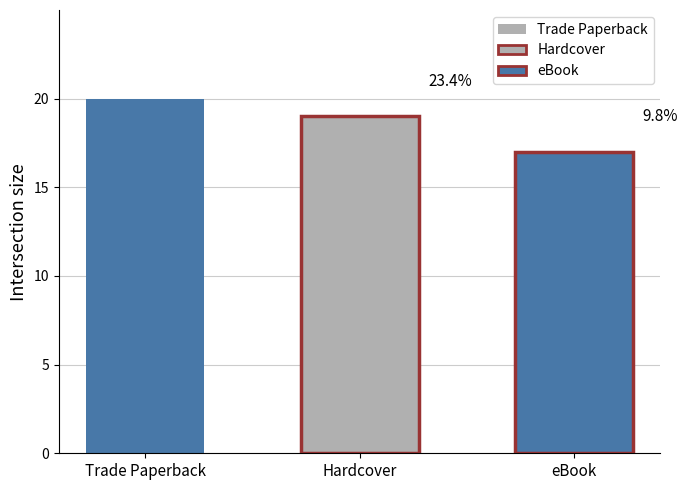

What is the ratio of the value at Trade Paperback to the value at Hardcover?

1.1